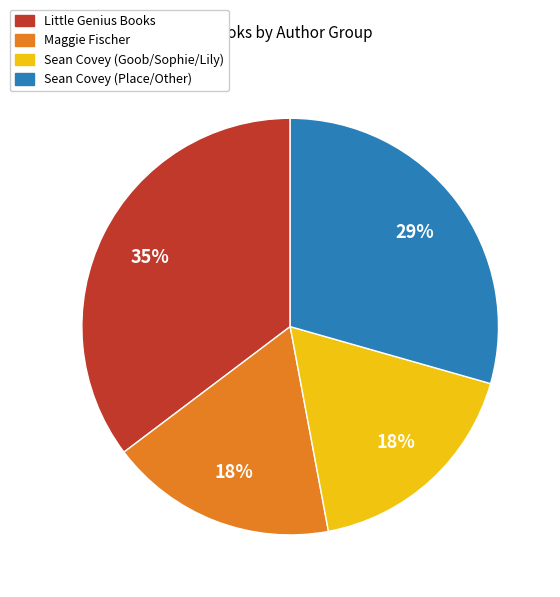

Count the number of slices in the pie.

4